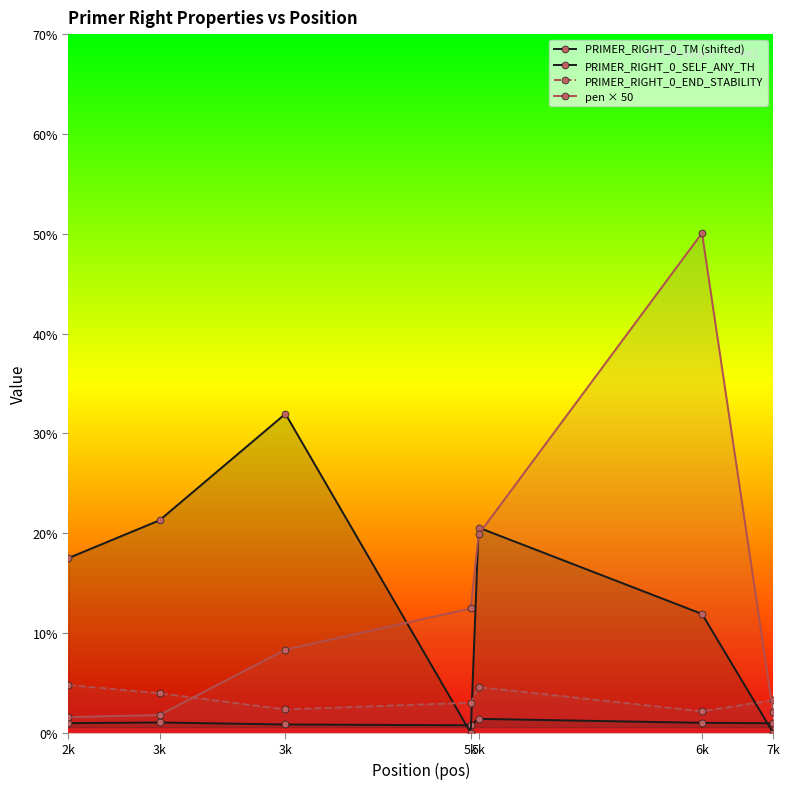

What is the total value across all series at 3k?

28.1